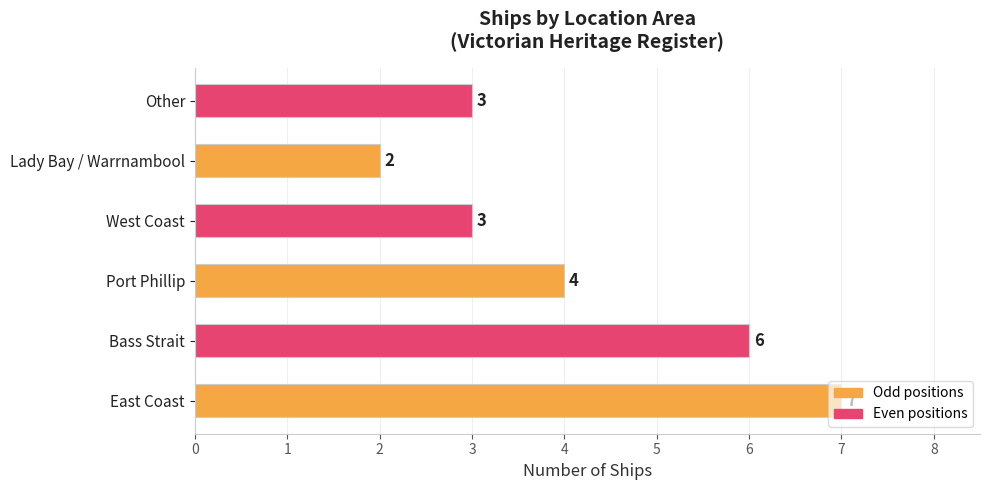

At which label is the value closest to 4?

Port Phillip